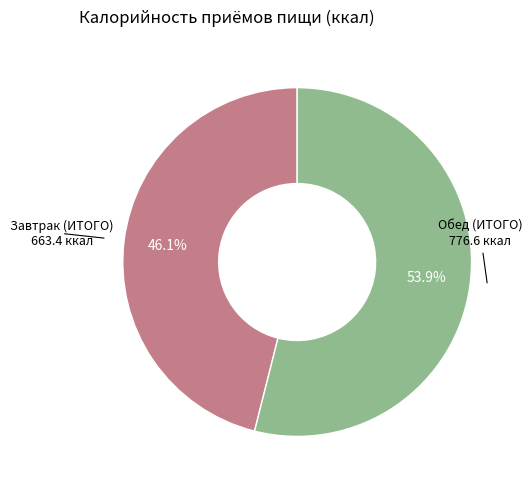

Is there any slice that represents more than half of the pie?

Yes